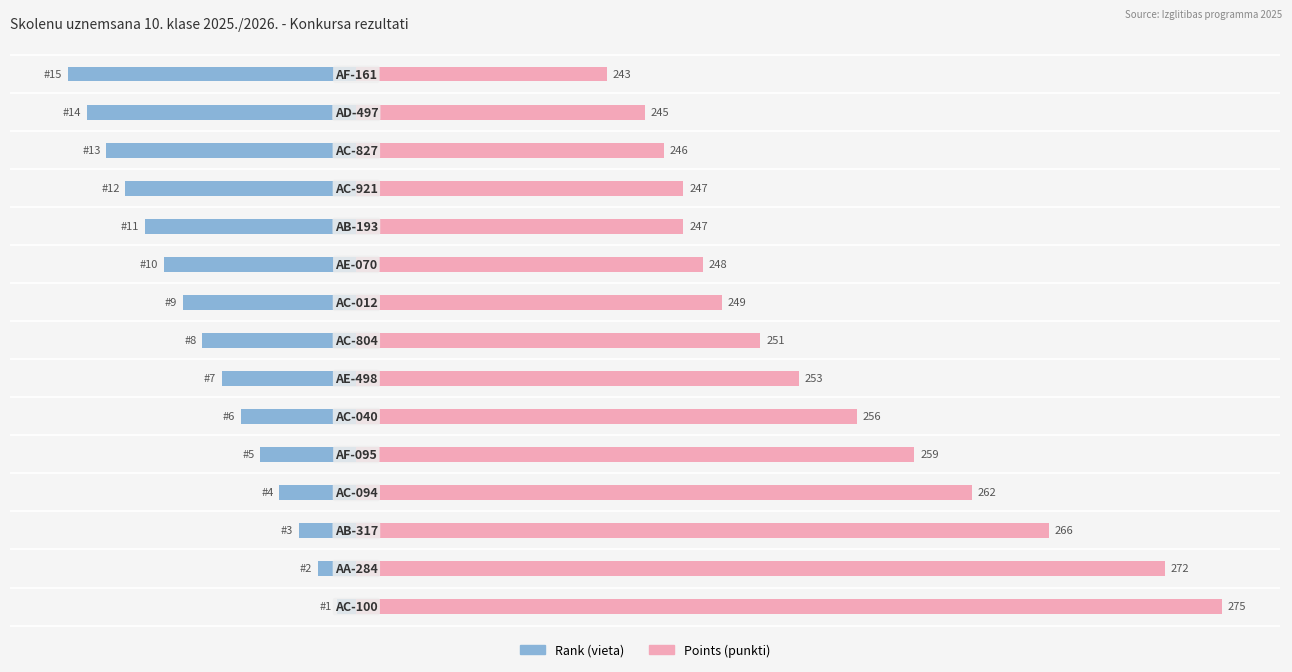

What is the difference between the Rank values at 13 and 40?

7